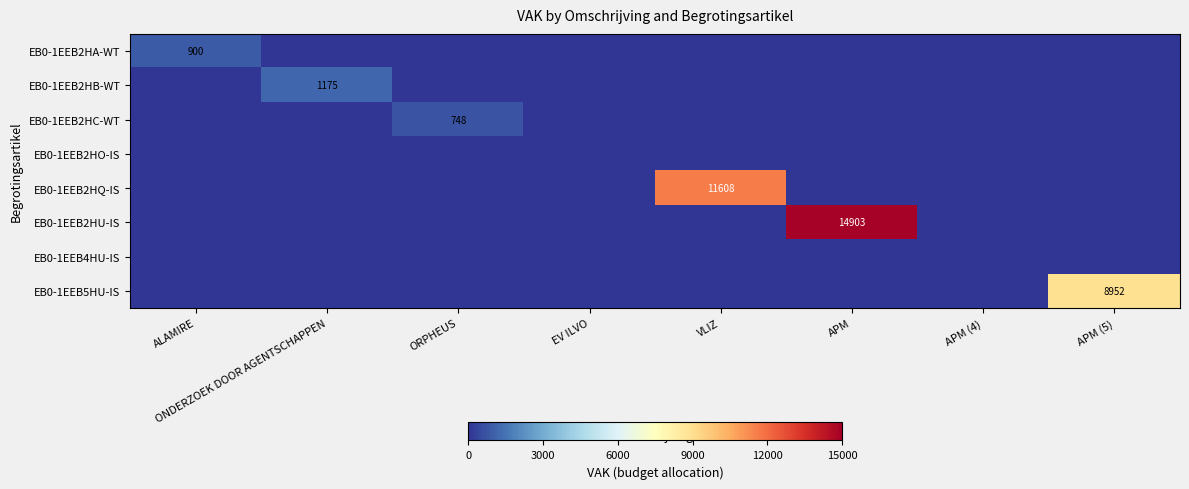

Rank the categories by EB0-1EEB2HC-WT value from highest to lowest.

ORPHEUS, ALAMIRE, ONDERZOEK DOOR AGENTSCHAPPEN, EV ILVO, VLIZ, APM, APM (4), APM (5)